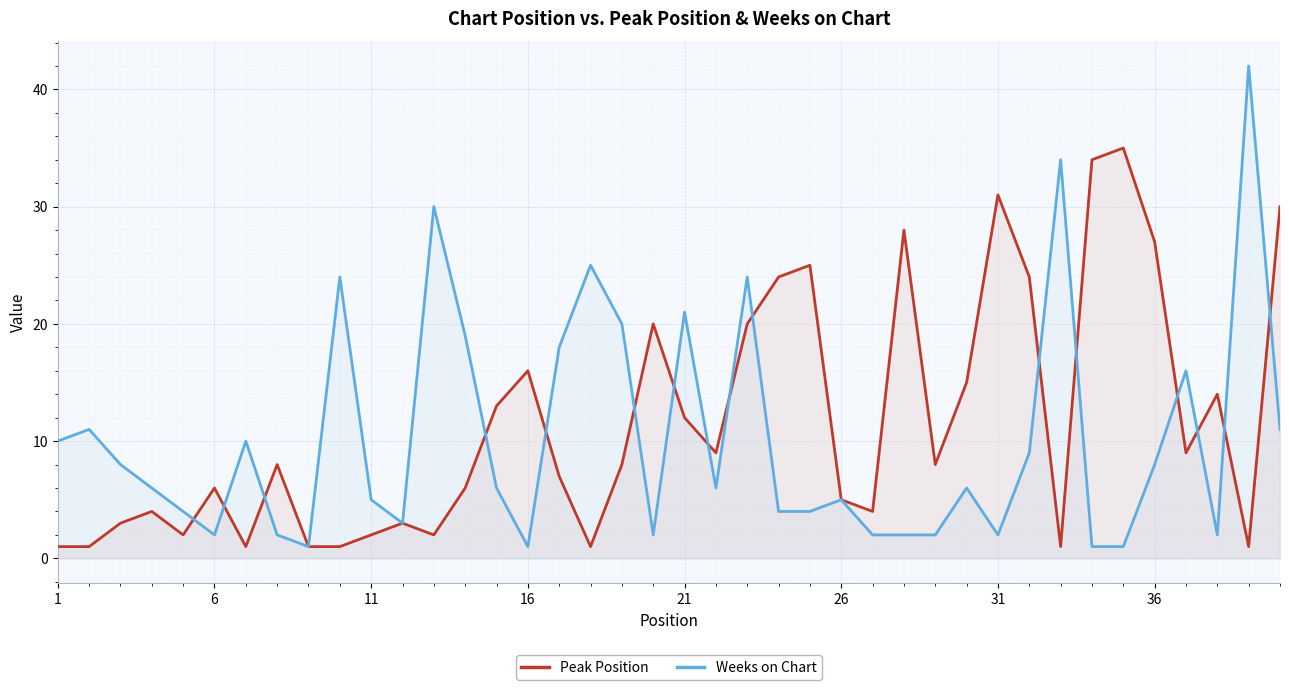

Reading left to right, transcribe all the data shown in this chart.

Peak Position: 1	1	3	4	2	6	1	8	1	1	2	3	2	6	13	16	7	1	8	20	12	9	20	24	25	5	4	28	8	15	31	24	1	34	35	27	9	14	1	30
Weeks on Chart: 10	11	8	6	4	2	10	2	1	24	5	3	30	19	6	1	18	25	20	2	21	6	24	4	4	5	2	2	2	6	2	9	34	1	1	8	16	2	42	11